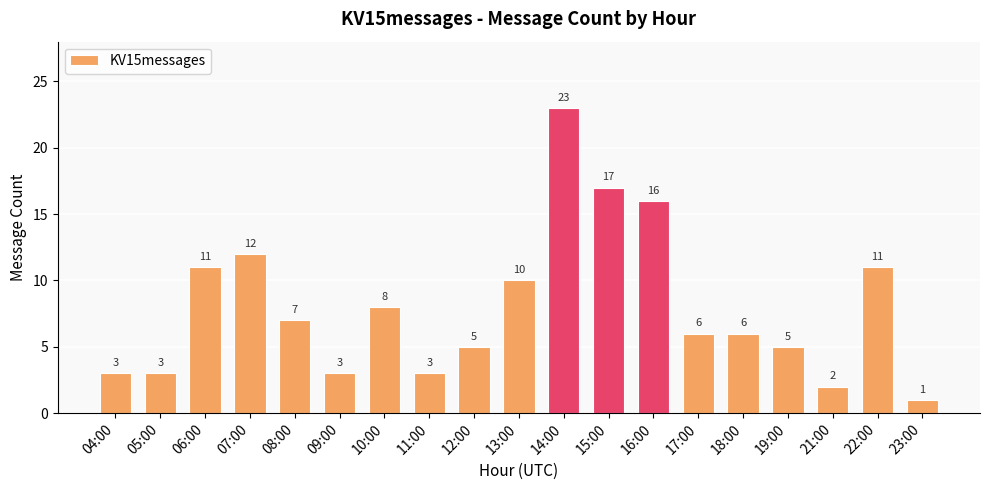

What is the label of the 13th bar from the left?

16:00